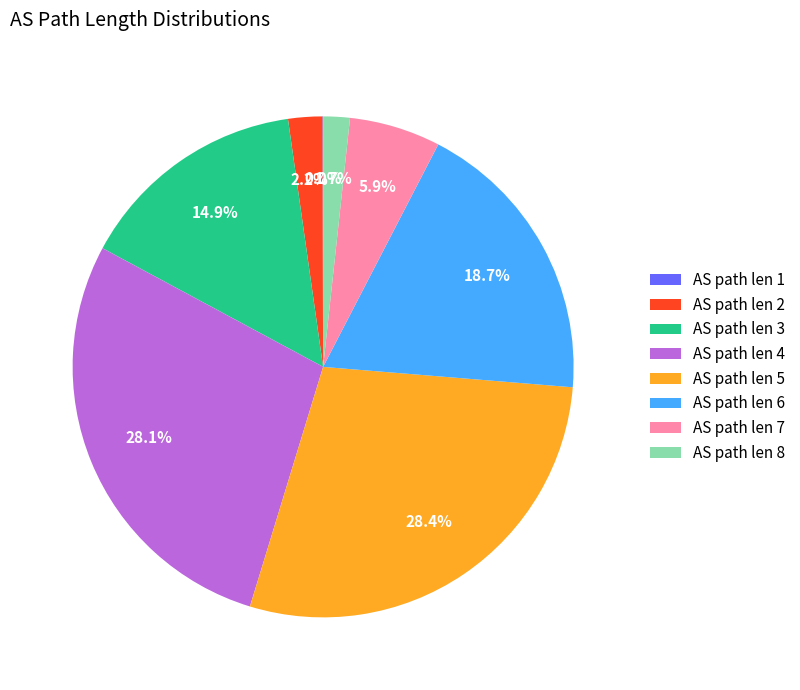

Between AS path len 2 and AS path len 7, which is larger?

AS path len 7